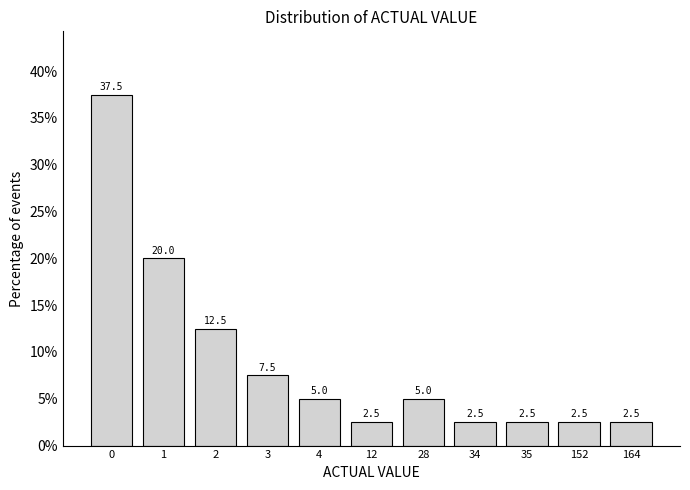

Reading left to right, extract all data points from this chart.

37.5	20.0	12.5	7.5	5.0	2.5	5.0	2.5	2.5	2.5	2.5